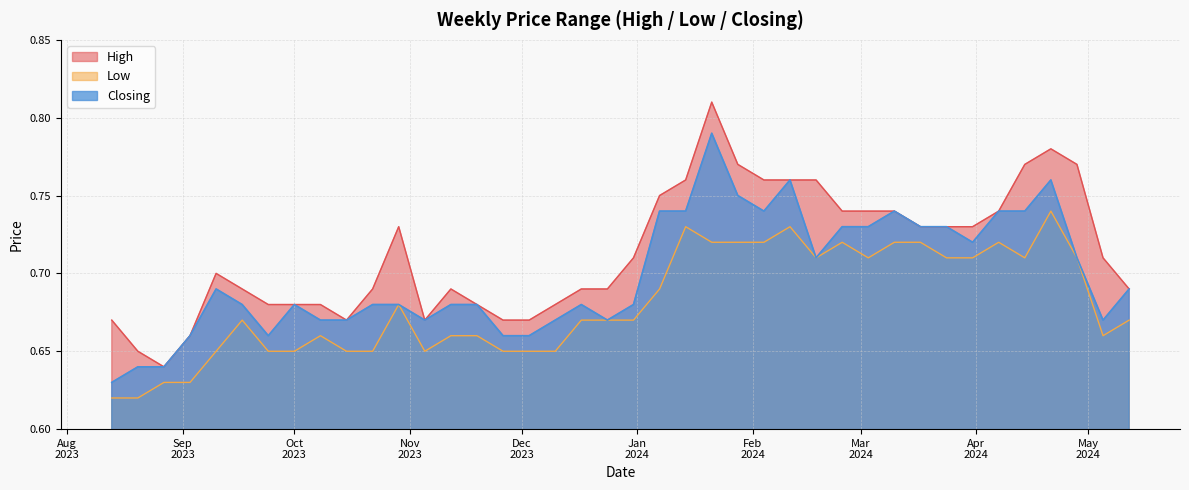

What is the sum of all High values?

28.5